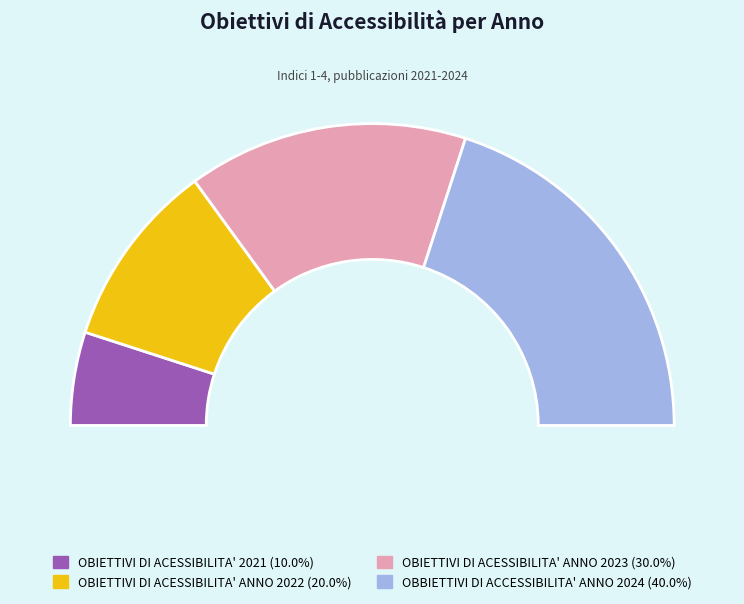

To the nearest percent, what portion does OBIETTIVI DI ACESSIBILITA' 2021 represent?

10%